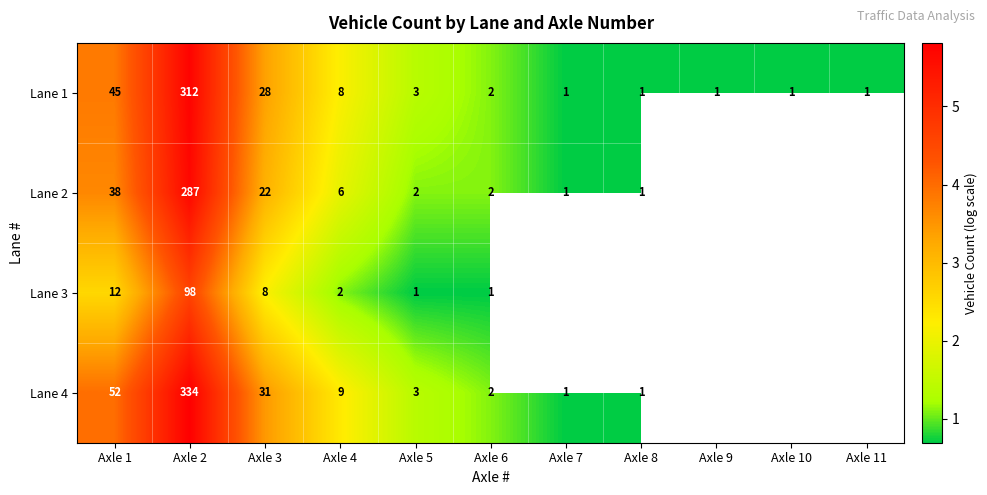

How many data points in Lane 1 are less than 2?

5